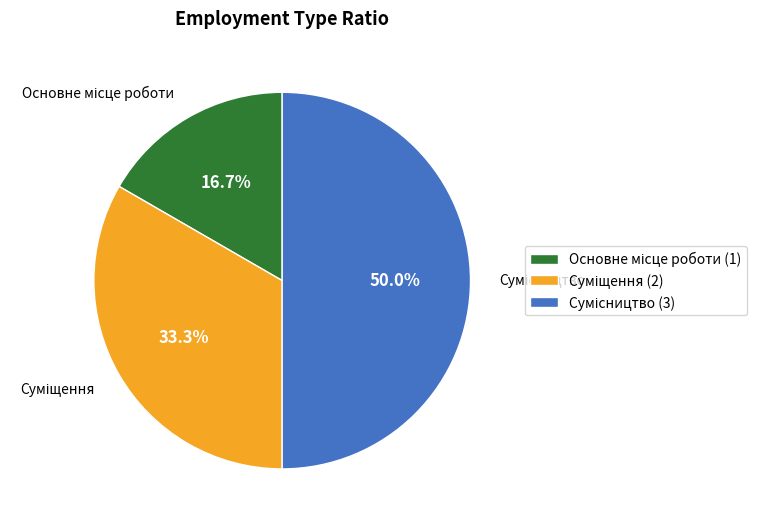

How many slices are in this pie chart?

3